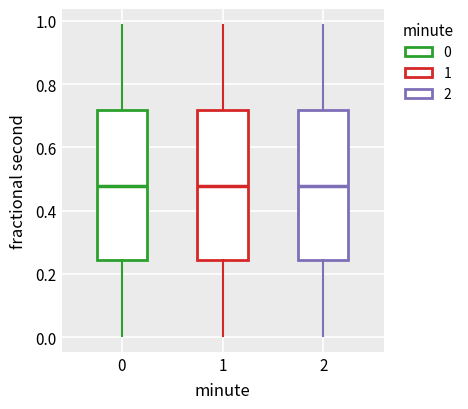

Reading left to right, transcribe this box plot: for each box, give where its median line is, the range the box spans, and where its two whiskers end, as read against the y-axis. The values are not printed on the chart, so give them approximately, as read against the axis.

0: median 0.48, box 0.24 to 0.72, whiskers 0.00 to 0.98
1: median 0.48, box 0.24 to 0.72, whiskers 0.00 to 0.98
2: median 0.48, box 0.24 to 0.72, whiskers 0.00 to 0.98